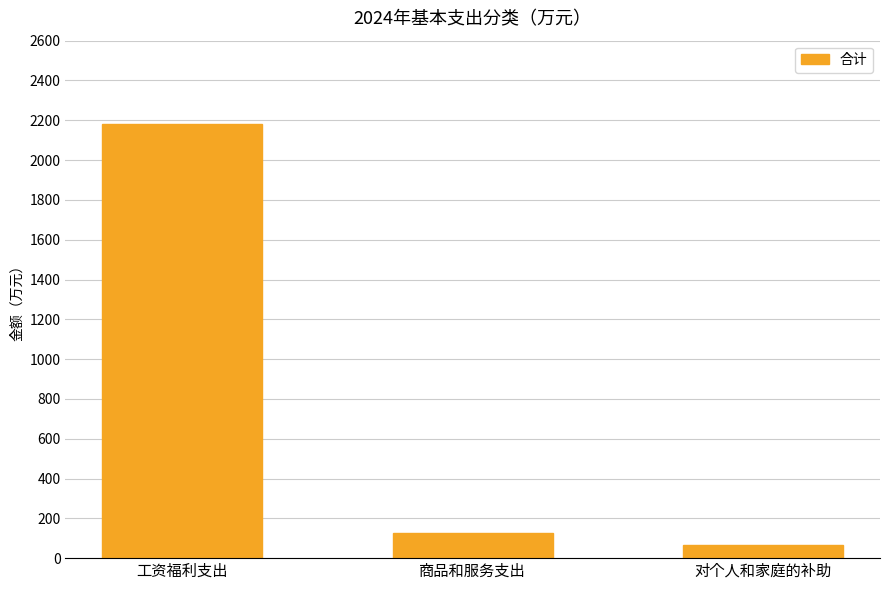

Where is the data nearest to the value 1124?

商品和服务支出